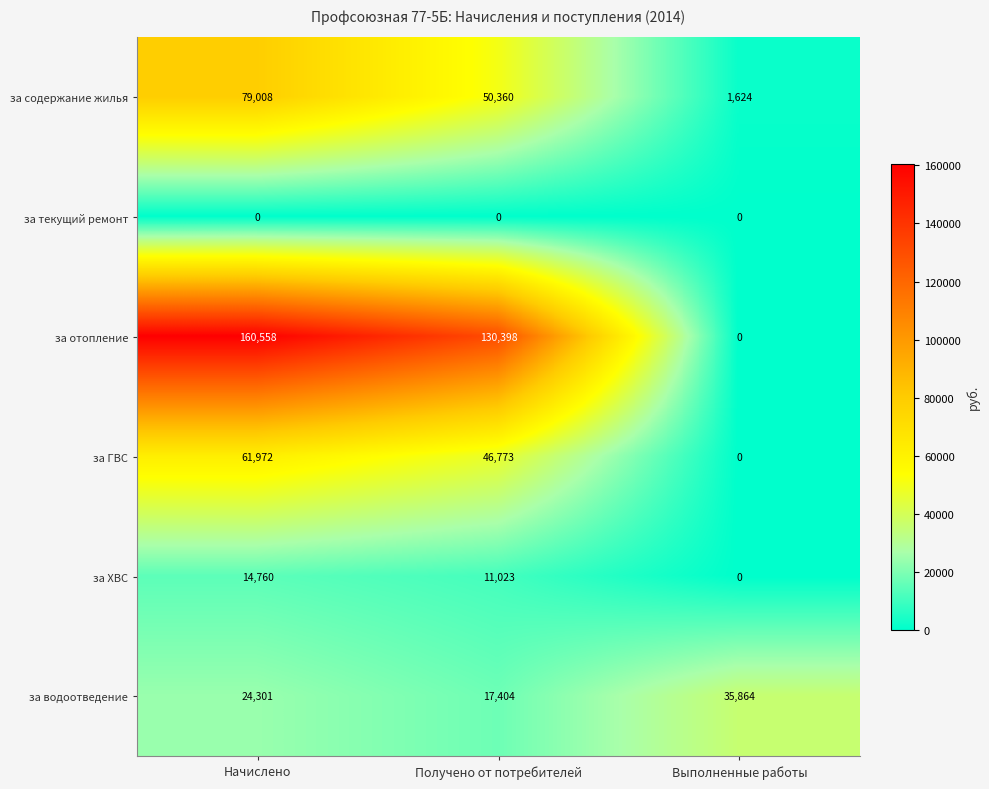

True or false: за текущий ремонт has a value of 0 at Выполненные работы.

True